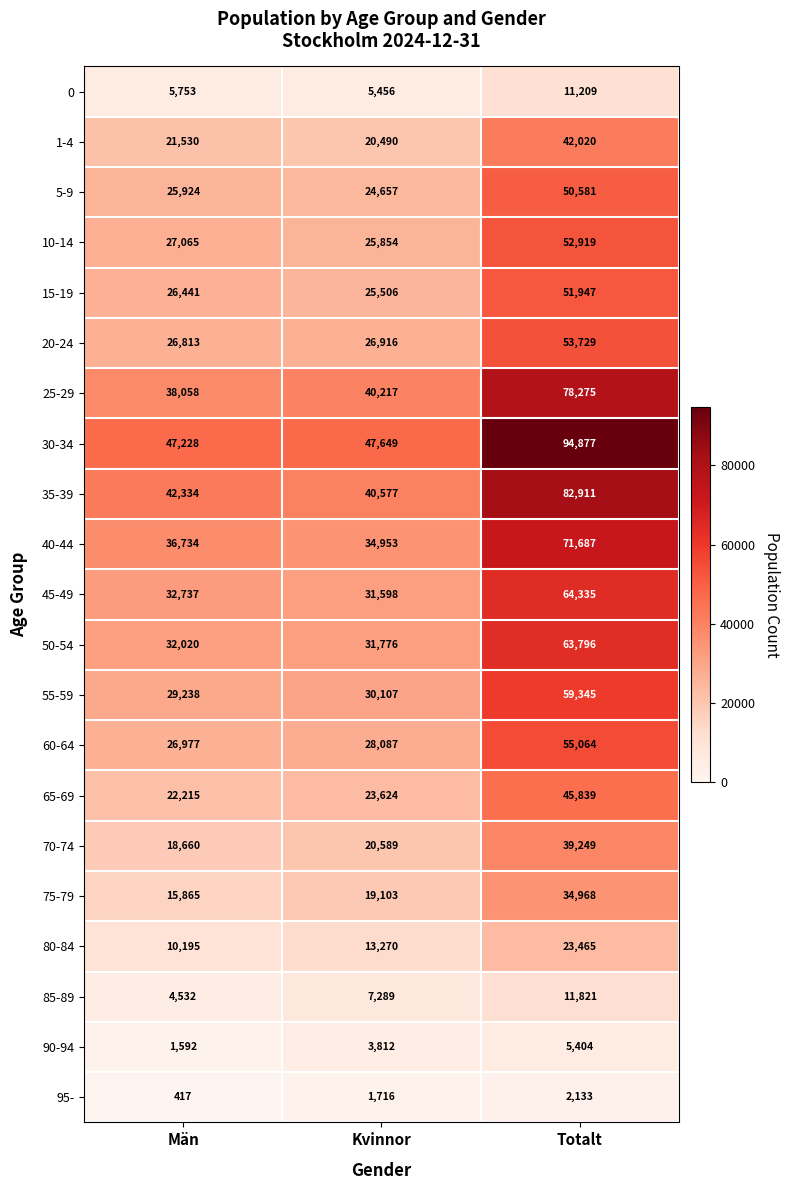

What is the spread (max minus min) of values at Kvinnor?

45933